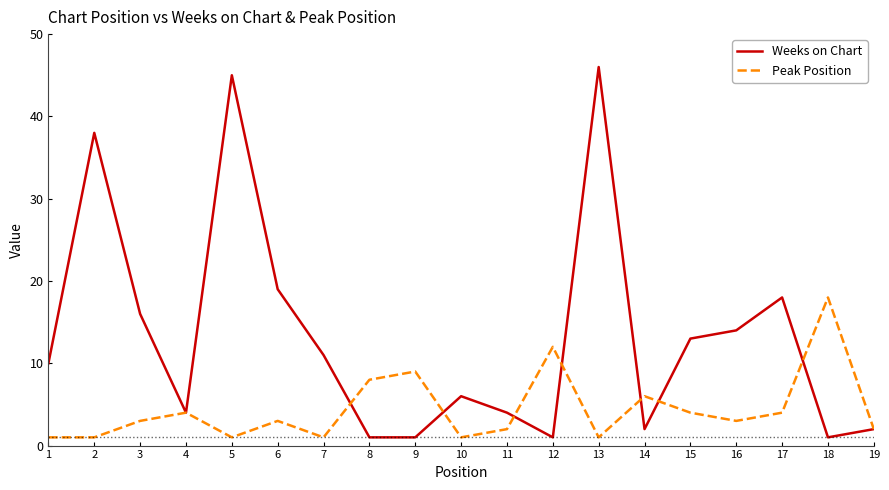

The value of Weeks on Chart at 13 is 24. True or false?

False